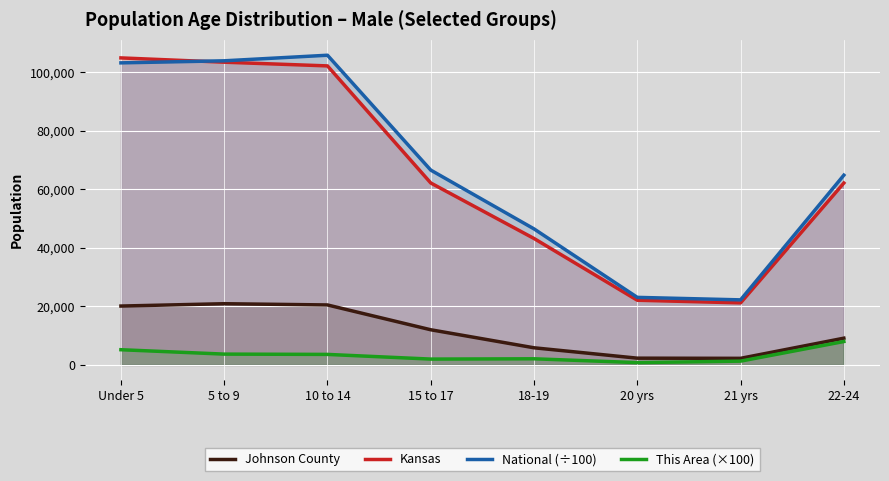

What is the label of the 8th point from the right?

Under 5